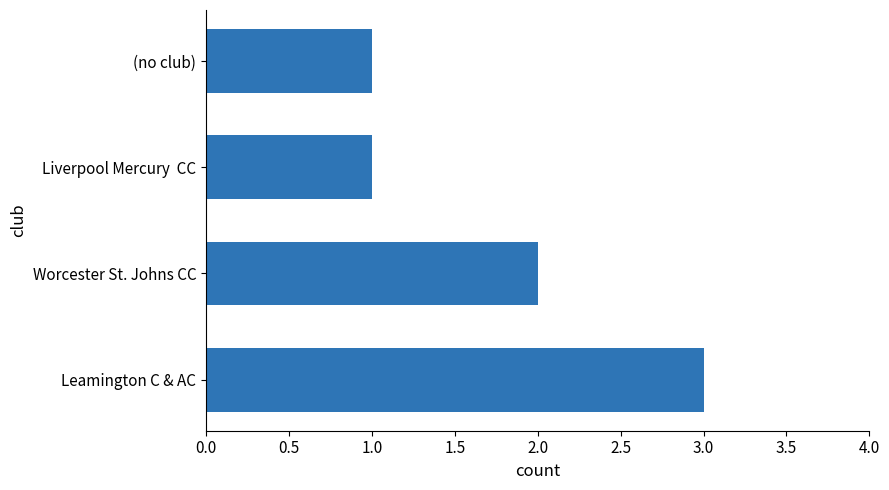

What is the maximum value shown in the chart?

3